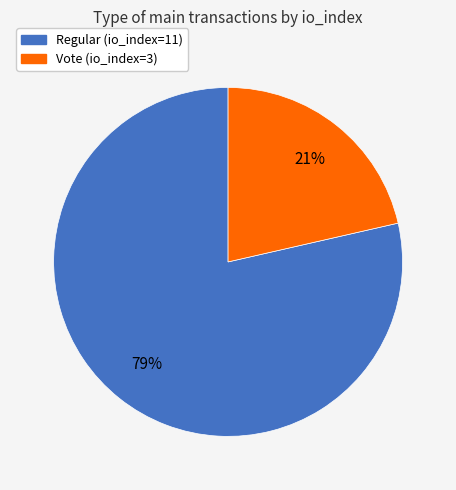

Do Regular (io_index=11) and Vote (io_index=3) together represent more than half of the pie?

Yes